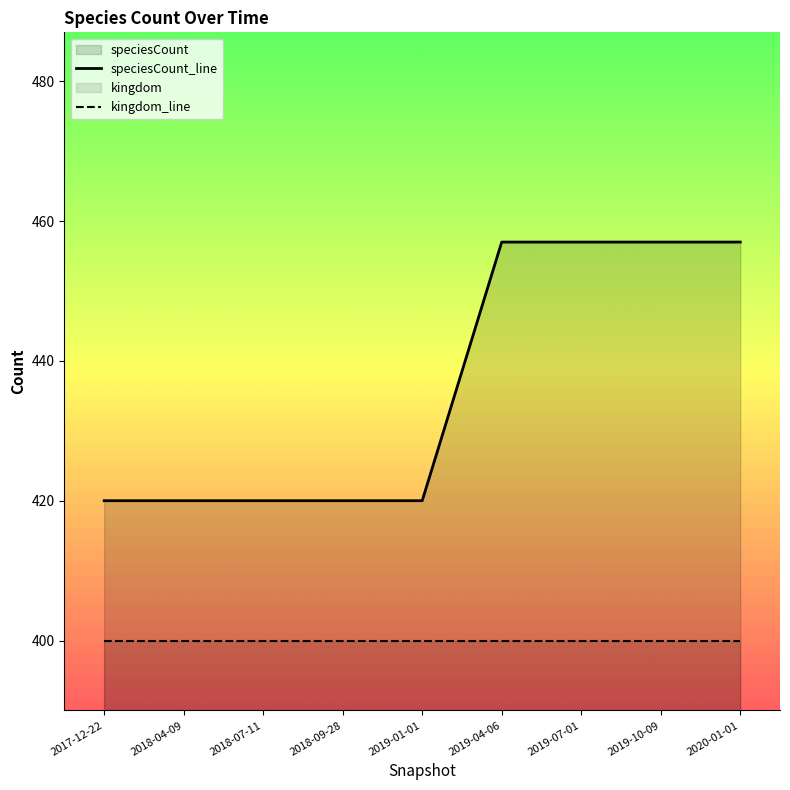

Count the number of categories in the chart.

9